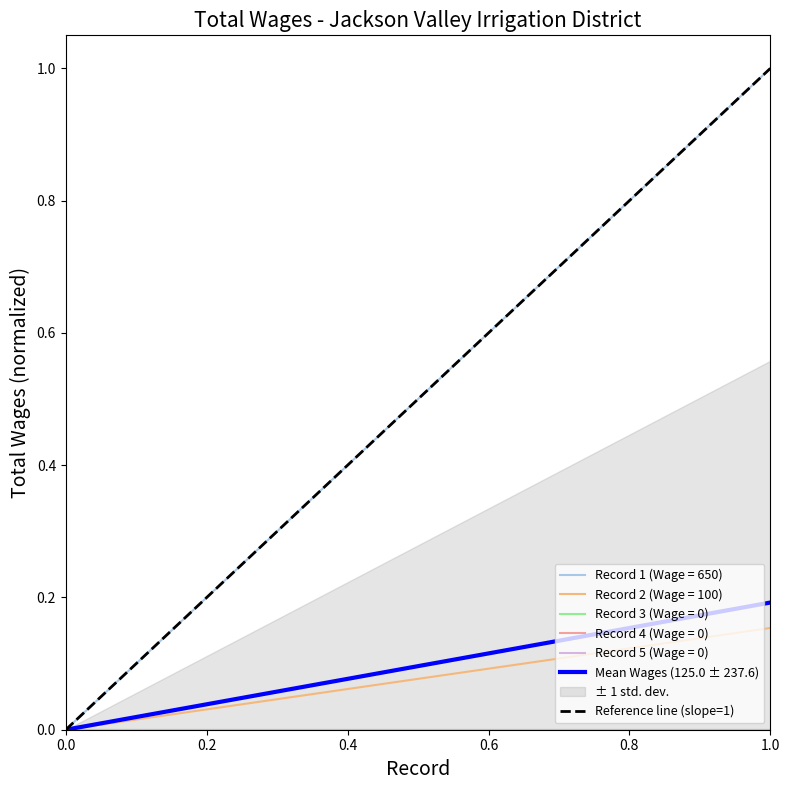

Which series changed the most between 0.0 and 0.2?

Reference line (slope=1)